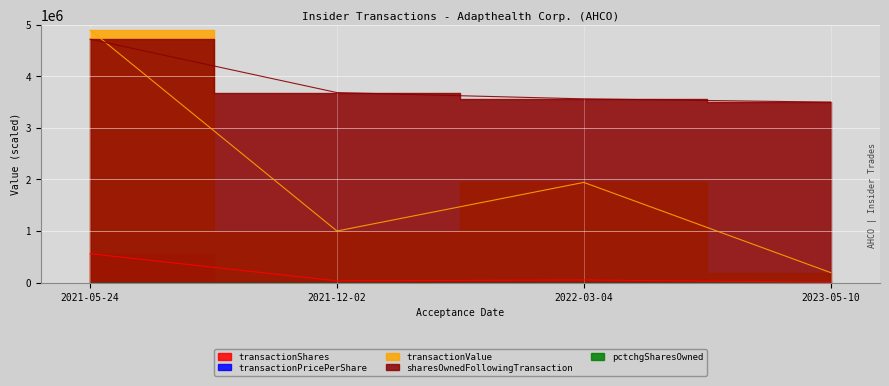

Which series has the largest total across all categories?

sharesOwnedFollowingTransaction